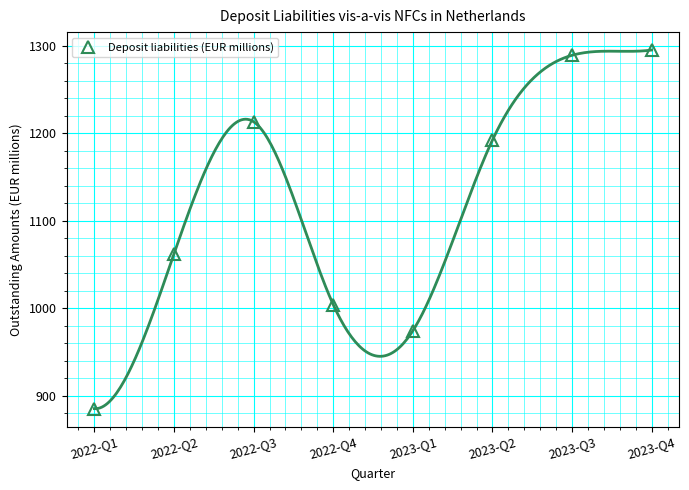

True or false: the data shows 1599 at 2022-Q4.

False